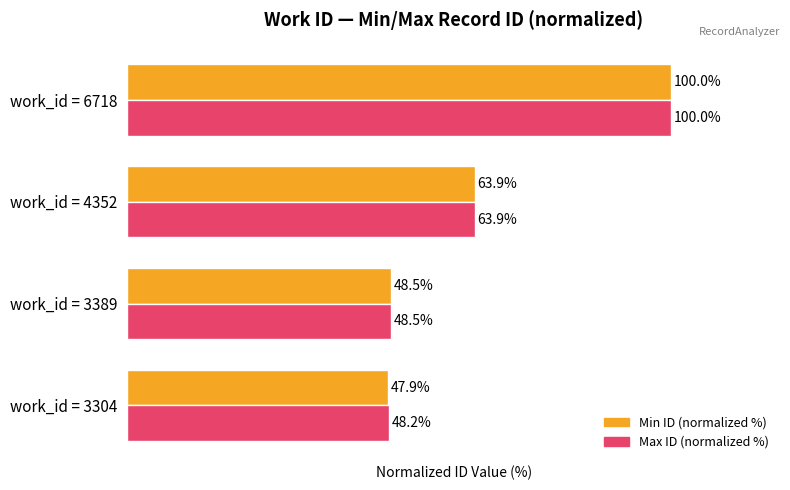

At which category is the sum across all series the highest?

work_id = 6718